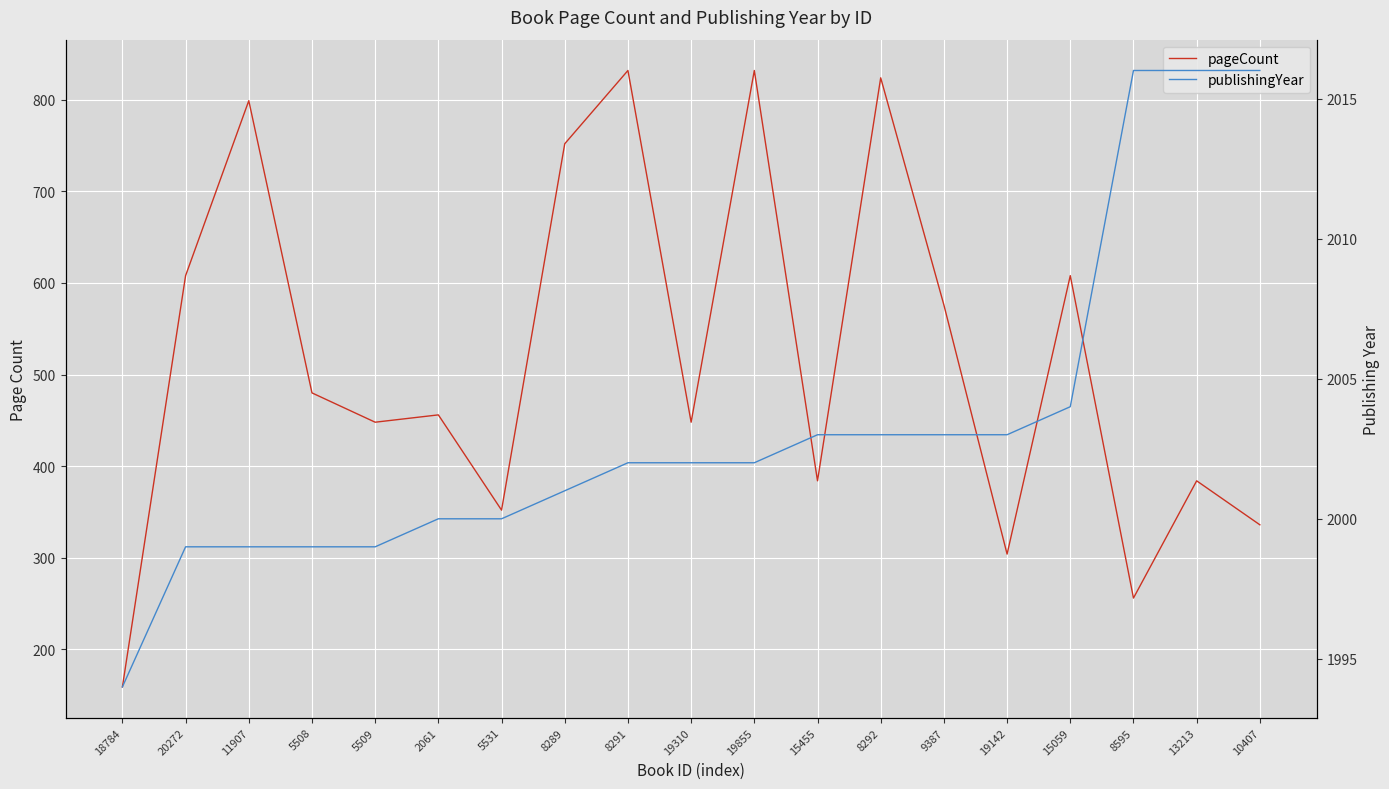

In pageCount, how many points are higher than both neighbors (excluding endpoints)?

7